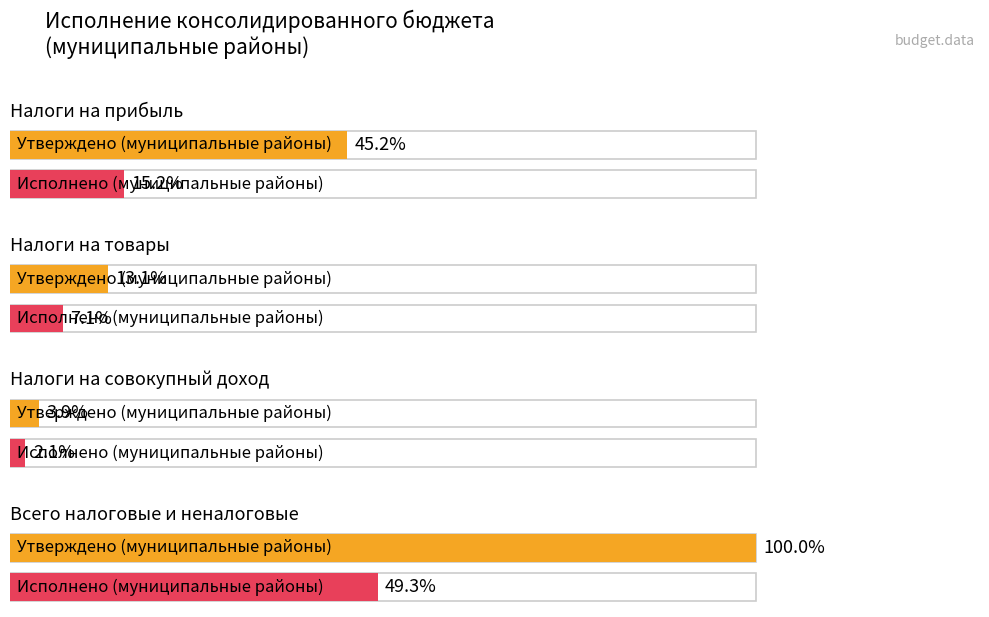

Which series has the largest range (max minus min)?

Утверждено (муниципальные районы)